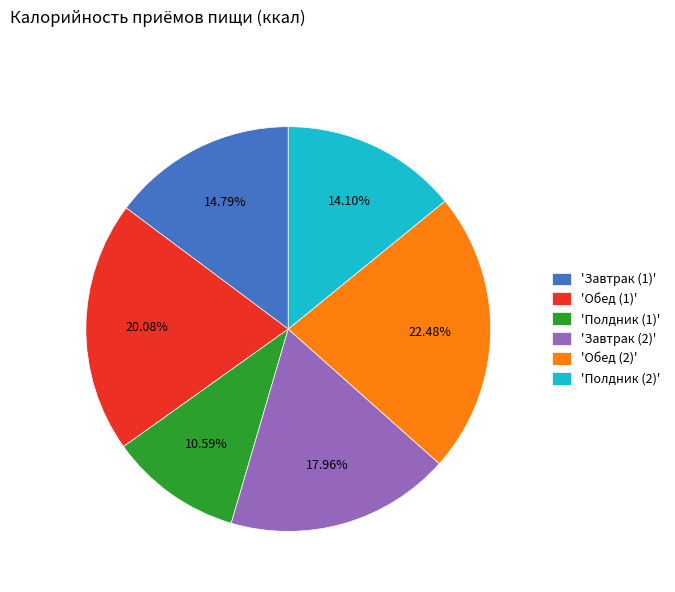

What is the largest slice in the pie chart?

'Обед (2)'